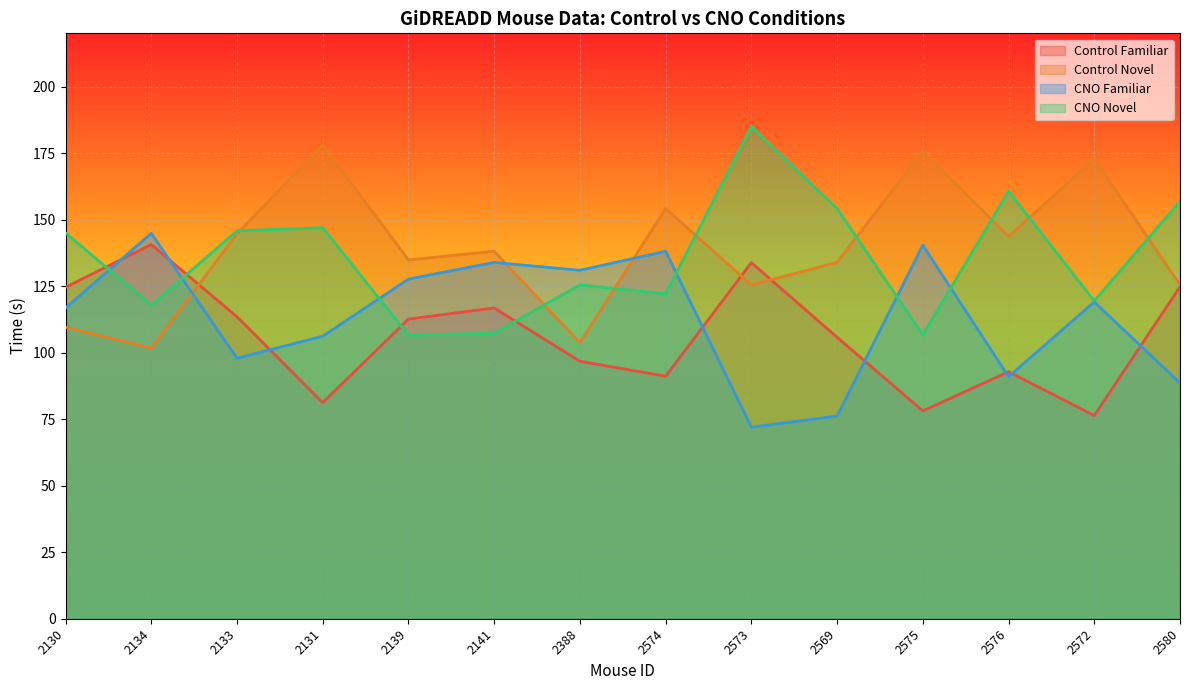

Where is the first local minimum for CNO_novel?

2134